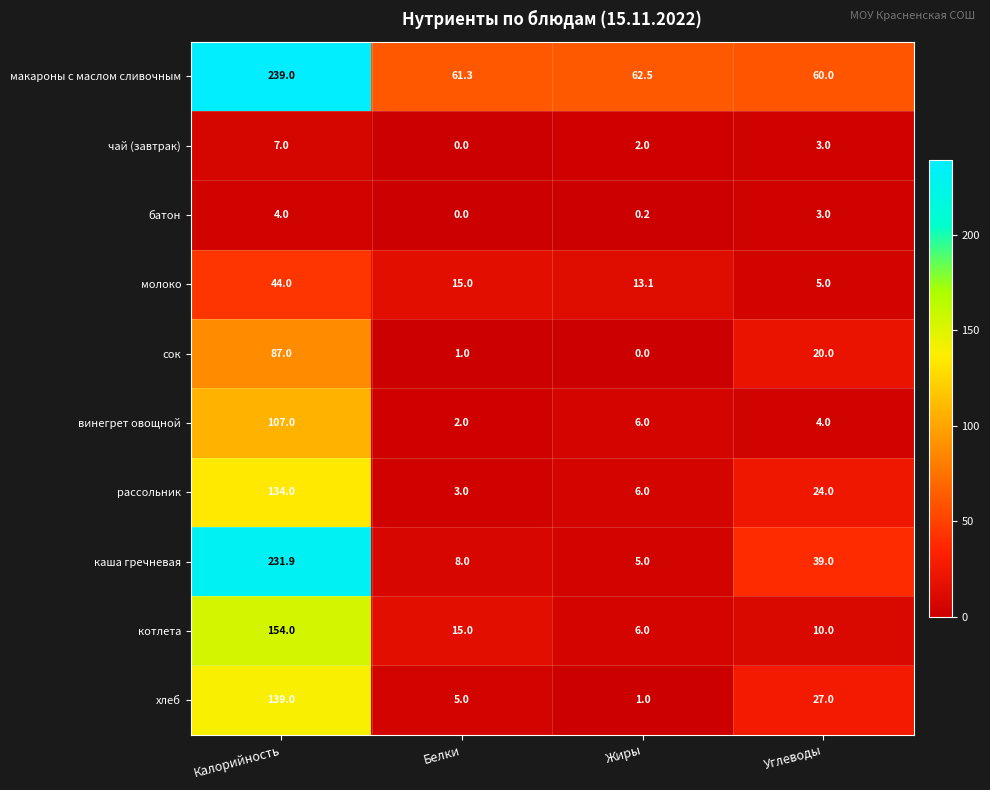

How many distinct data groups are displayed?

10